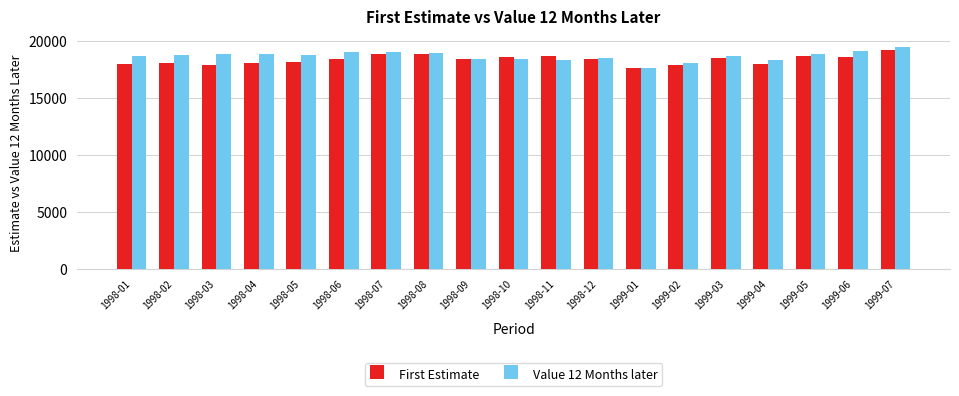

What is the average value of the First Estimate series?

18382